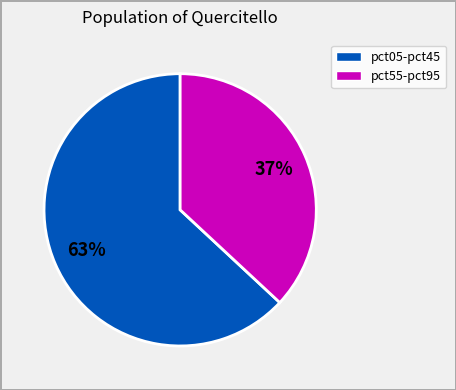

Does any single category account for the majority?

Yes